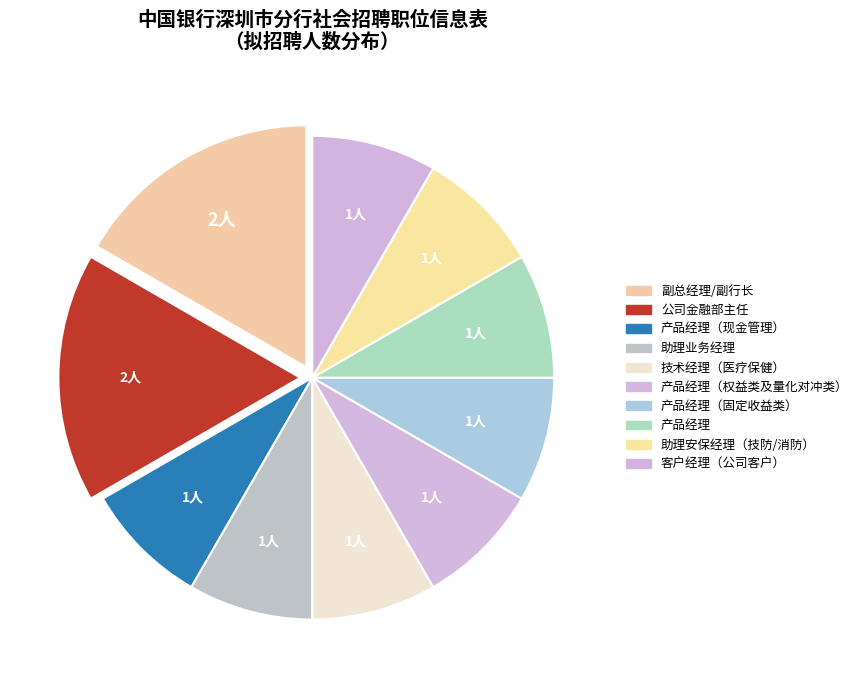

Which slice is the largest?

副总经理/副行长